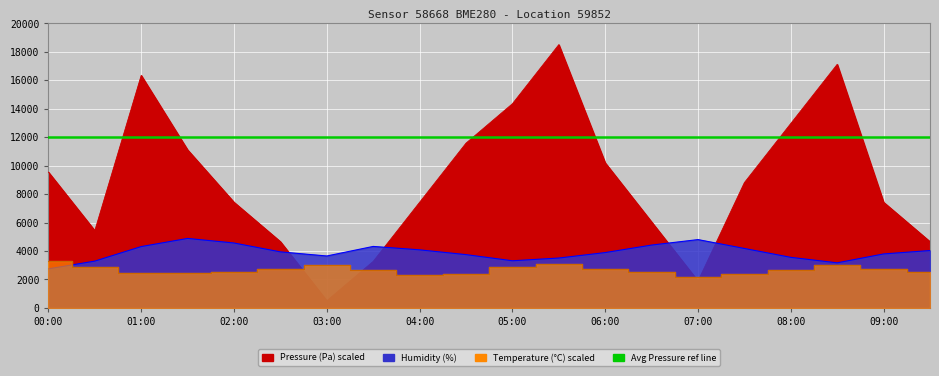

How many values in the humidity series are below 3936?

10